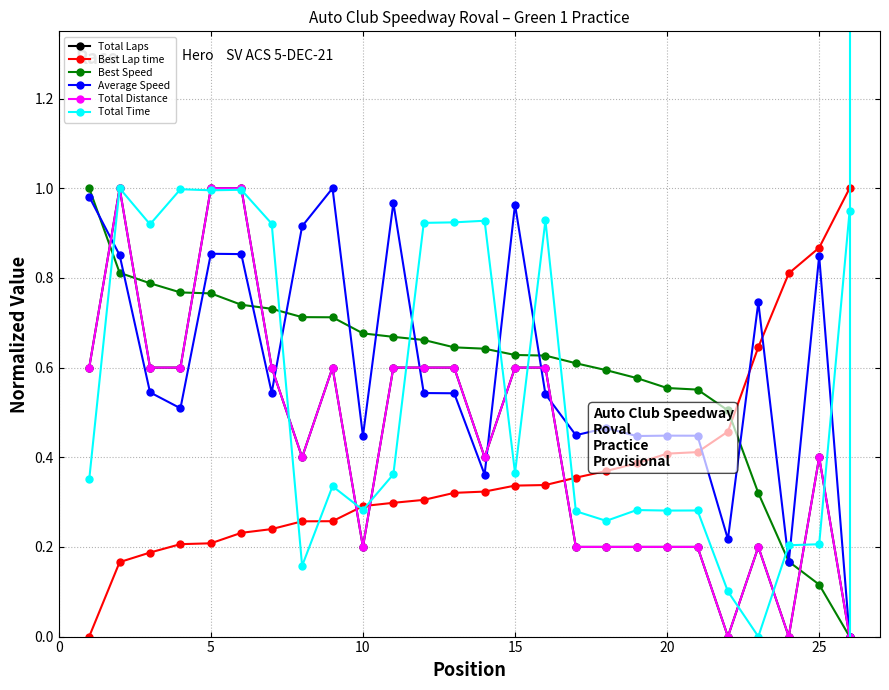

Which category has the highest value in the Total Laps series?

5